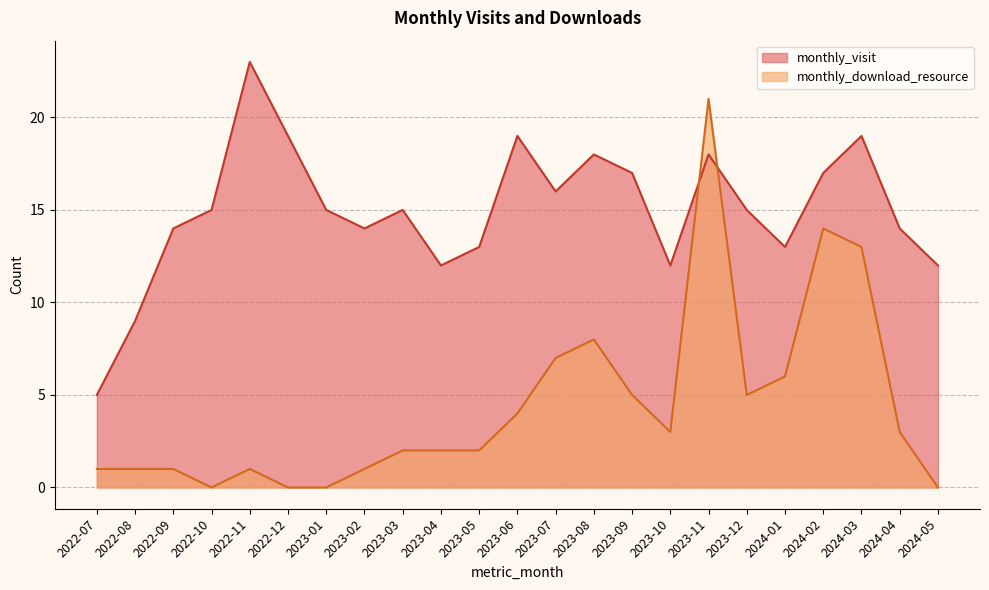

The value of monthly_download_resource at 2023-05 is 1. True or false?

False